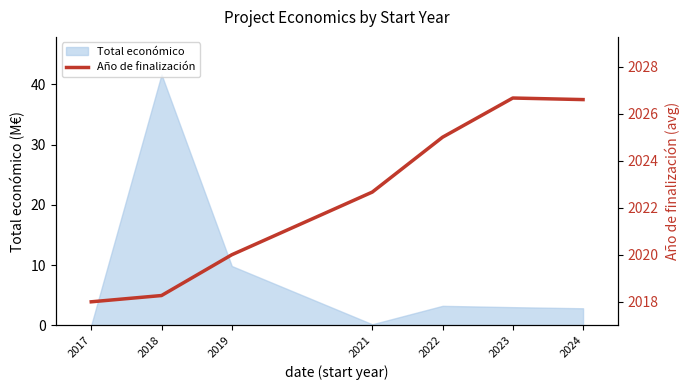

At which label does Total económico reach its peak?

2018